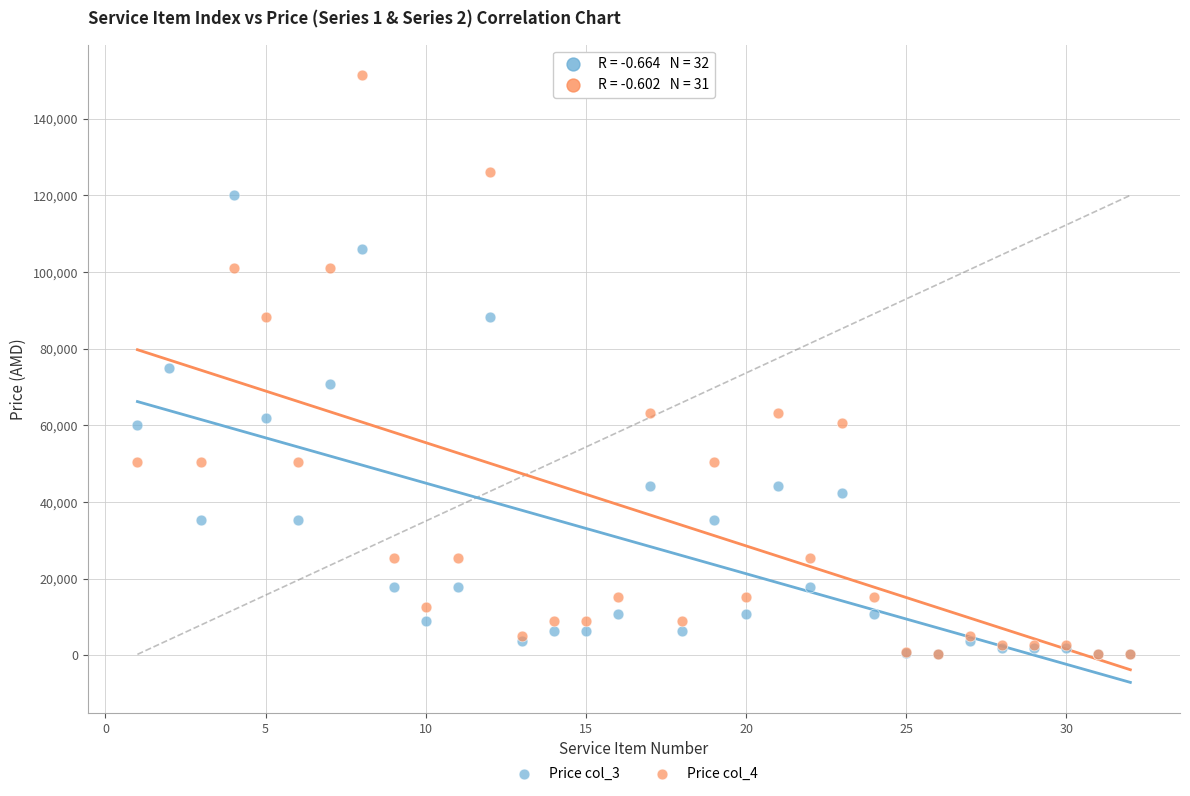

Which series has the widest spread of Y values?

Price col_4